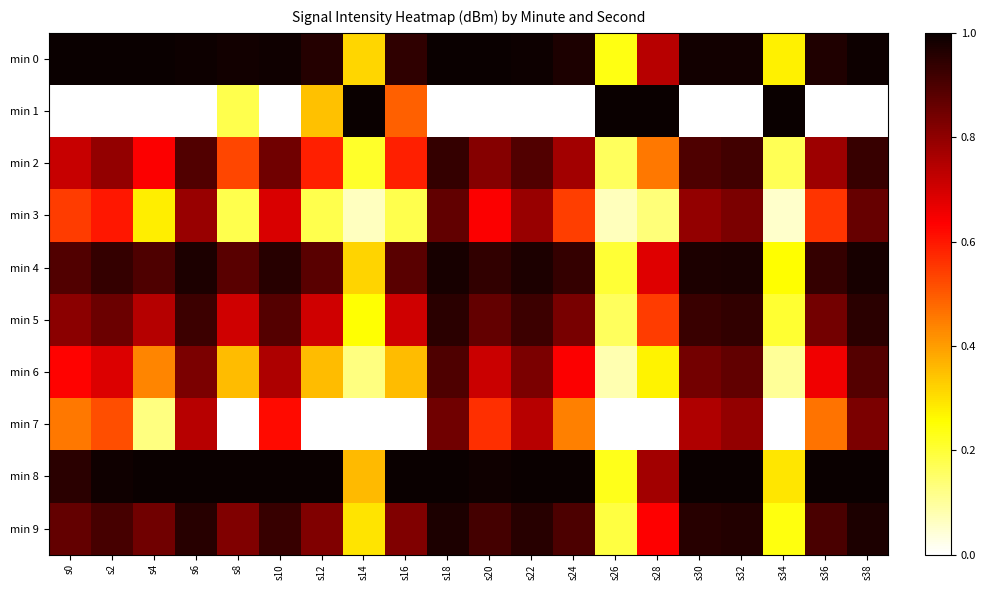

List the series in order of their peak value, highest first.

min 0, min 8, min 1, min 4, min 9, min 5, min 2, min 6, min 3, min 7